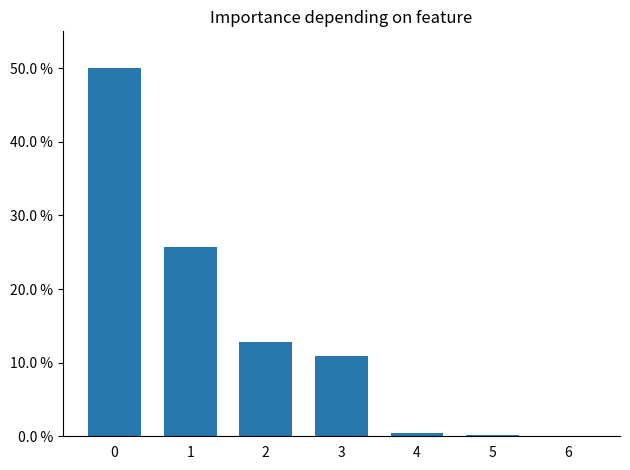

Are the bars horizontal?

No